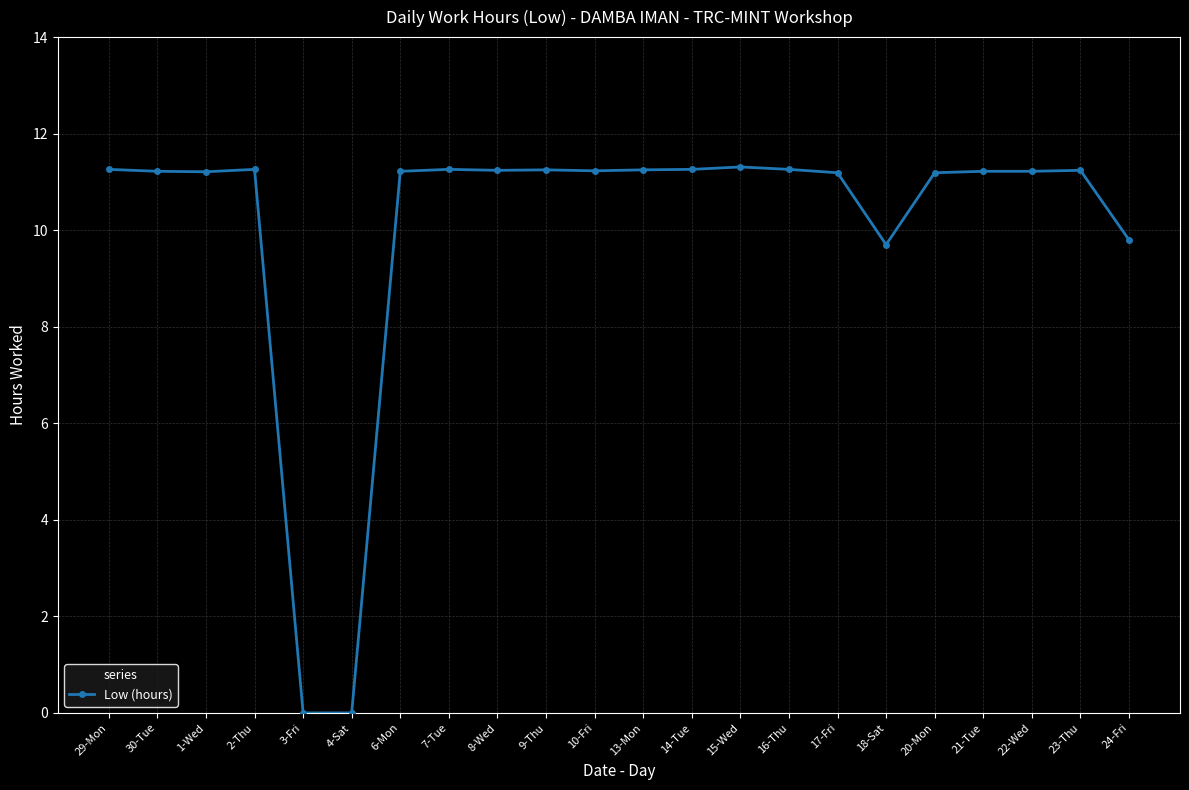

True or false: the data has more than 2 interior local peaks.

True